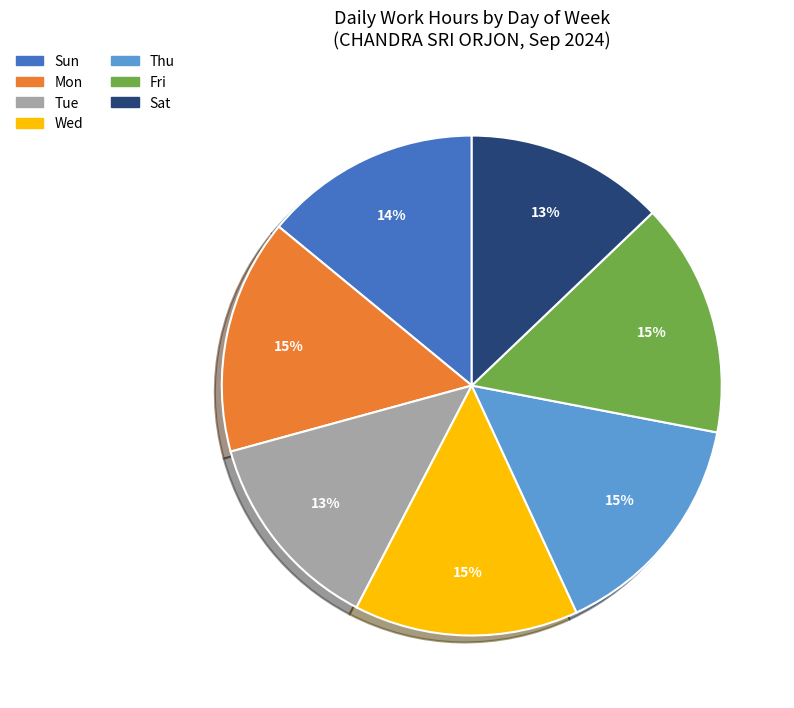

Does Sun account for over 50% of the chart?

No